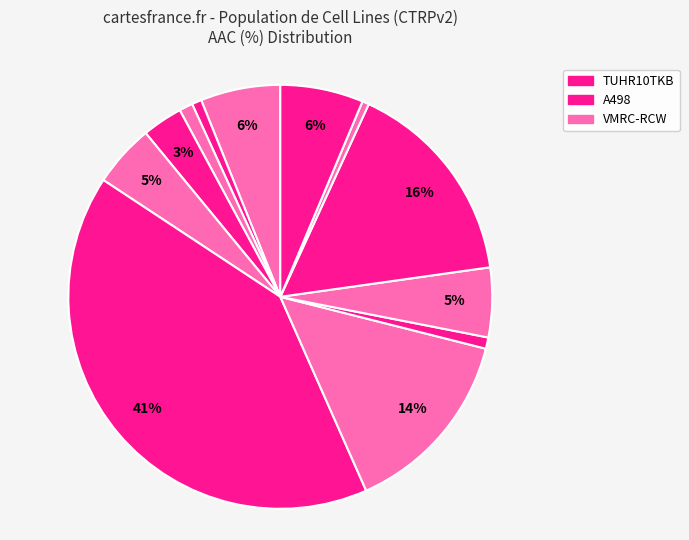

Count the number of slices in the pie.

12